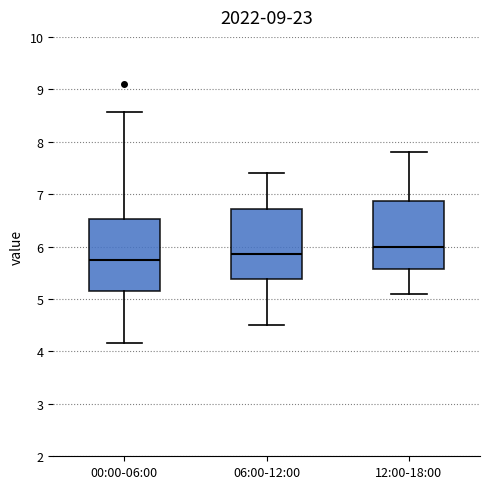

Which box has the highest median line?

12:00-18:00